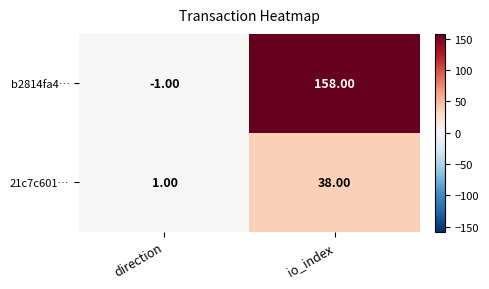

What is the sum of the b2814fa4… values at direction and io_index?

157